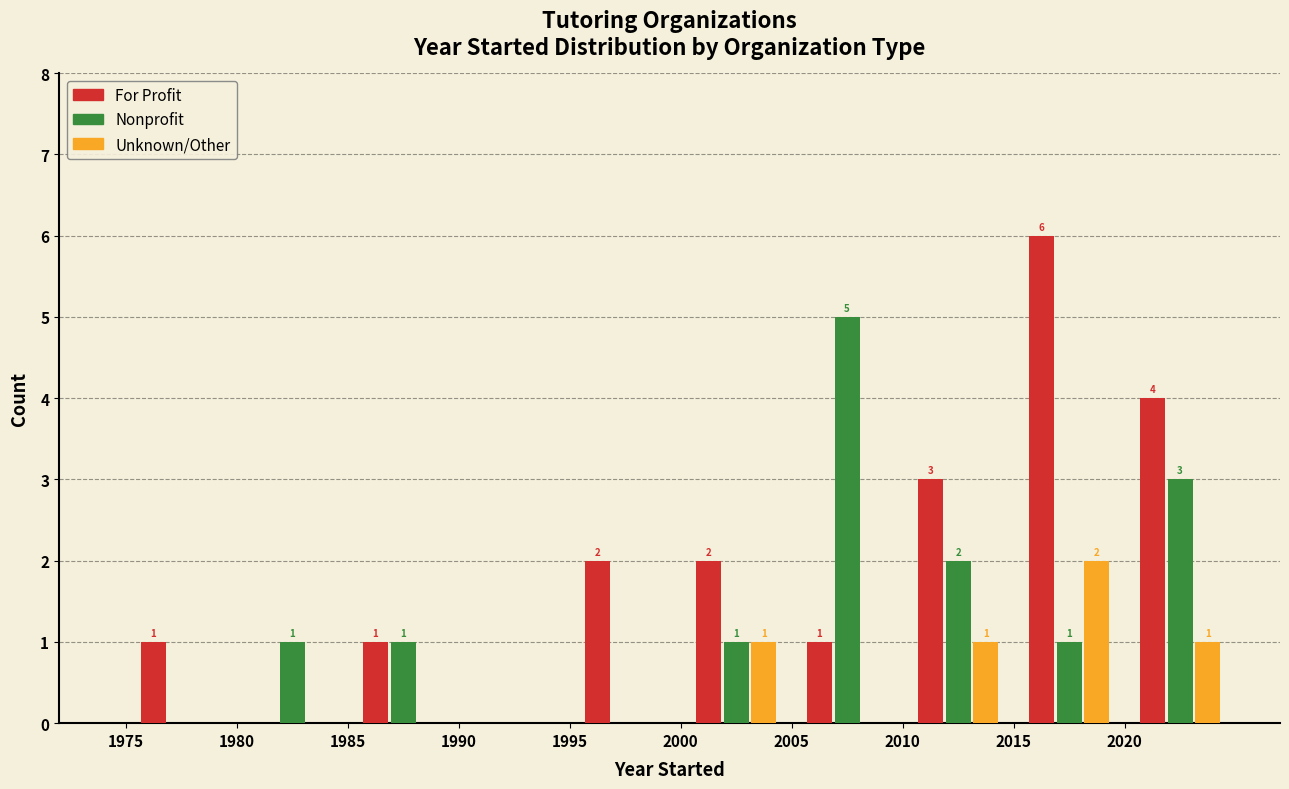

How many Unknown/Other values are between 0 and 1?

9